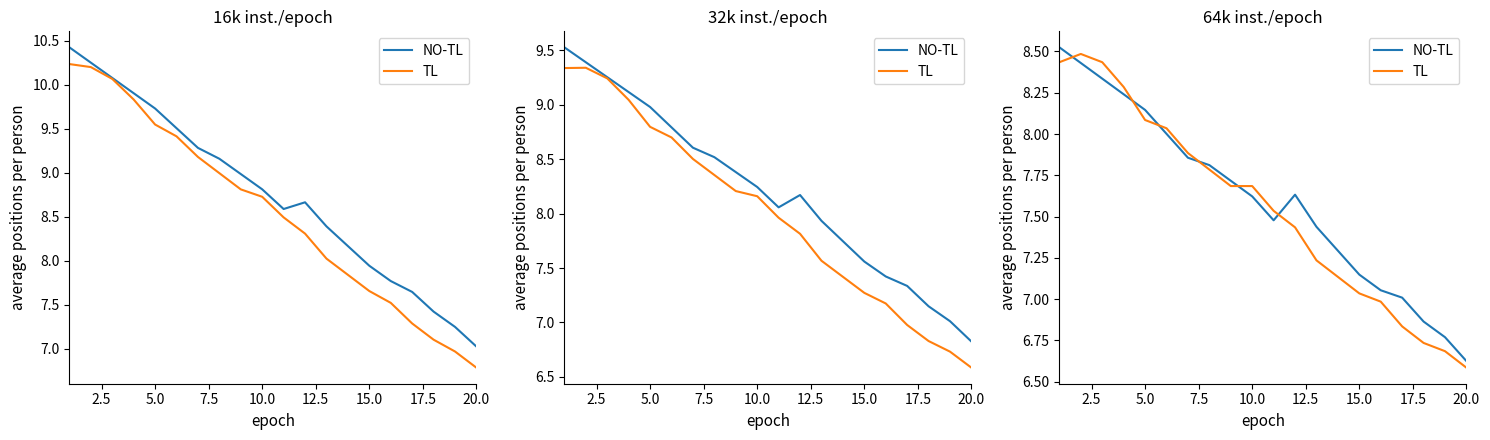

What are all the series names shown in the legend?

NO-TL, TL